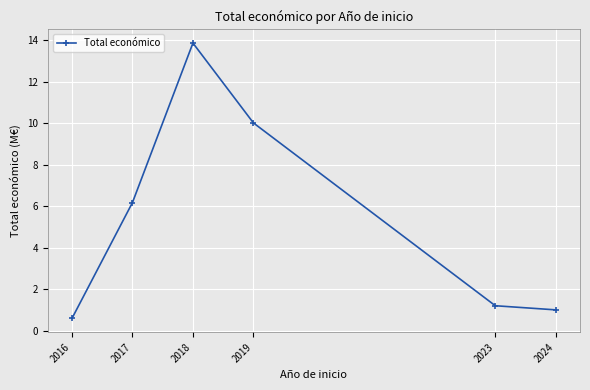

Count the number of values greater than 6.

3